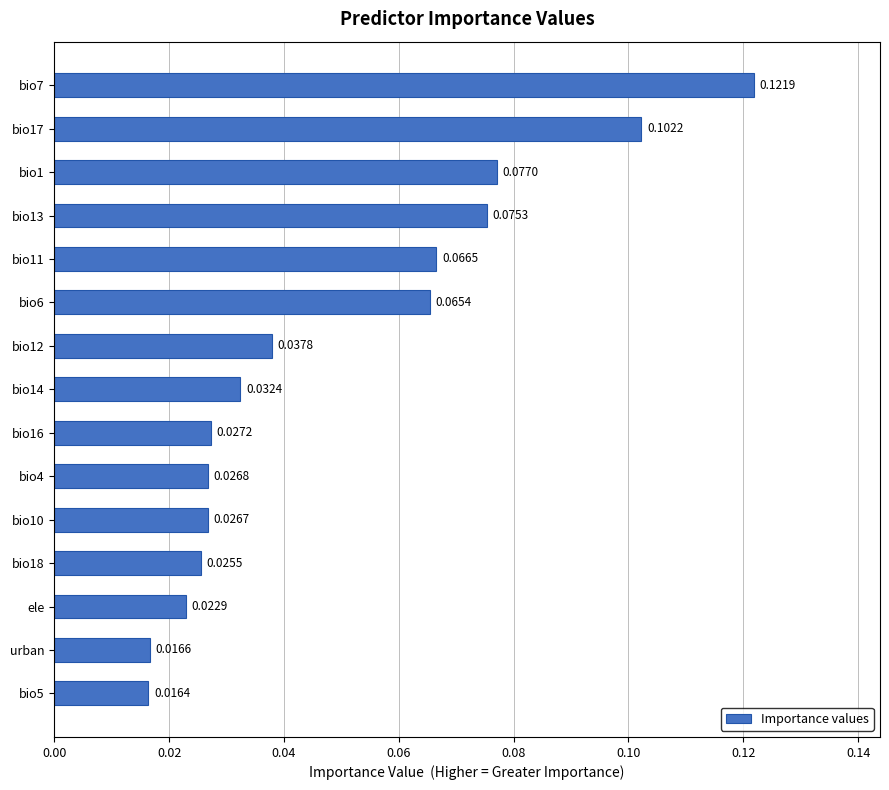

List the labels in order of value, smallest first.

bio5, urban, ele, bio18, bio10, bio4, bio16, bio14, bio12, bio6, bio11, bio13, bio1, bio17, bio7